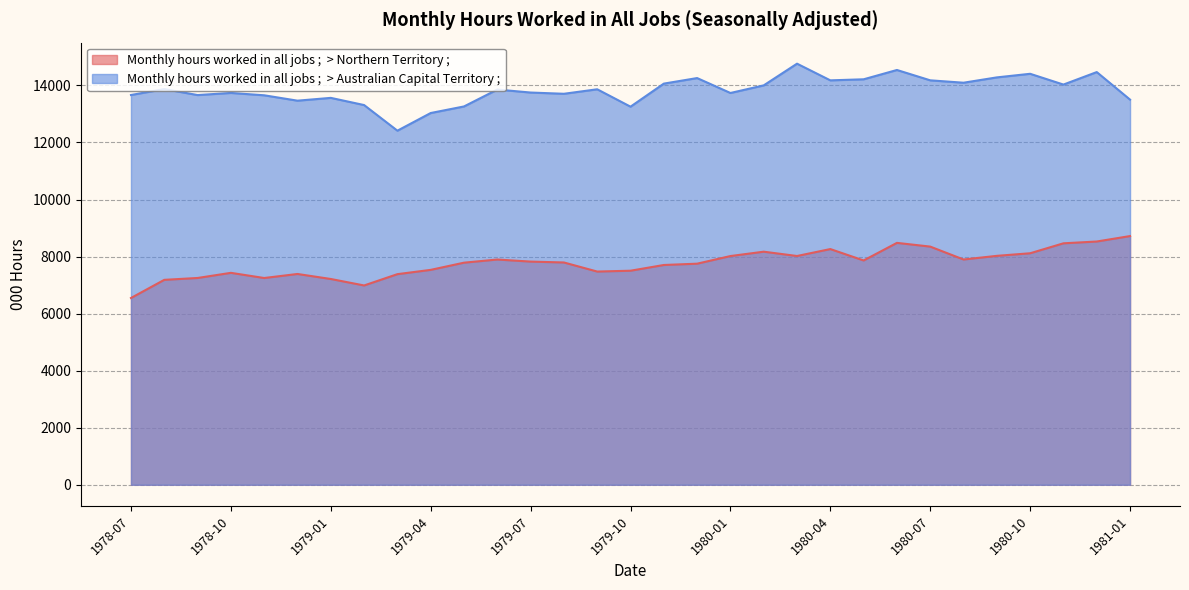

How many data points in Monthly hours worked in all jobs ;  > Australian Capital Territory ; are less than 13854?

15